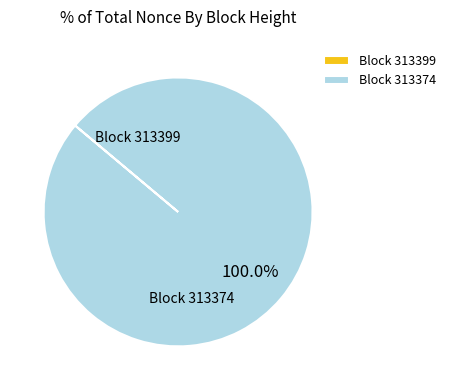

Does Block 313374 represent more than half of the total?

Yes